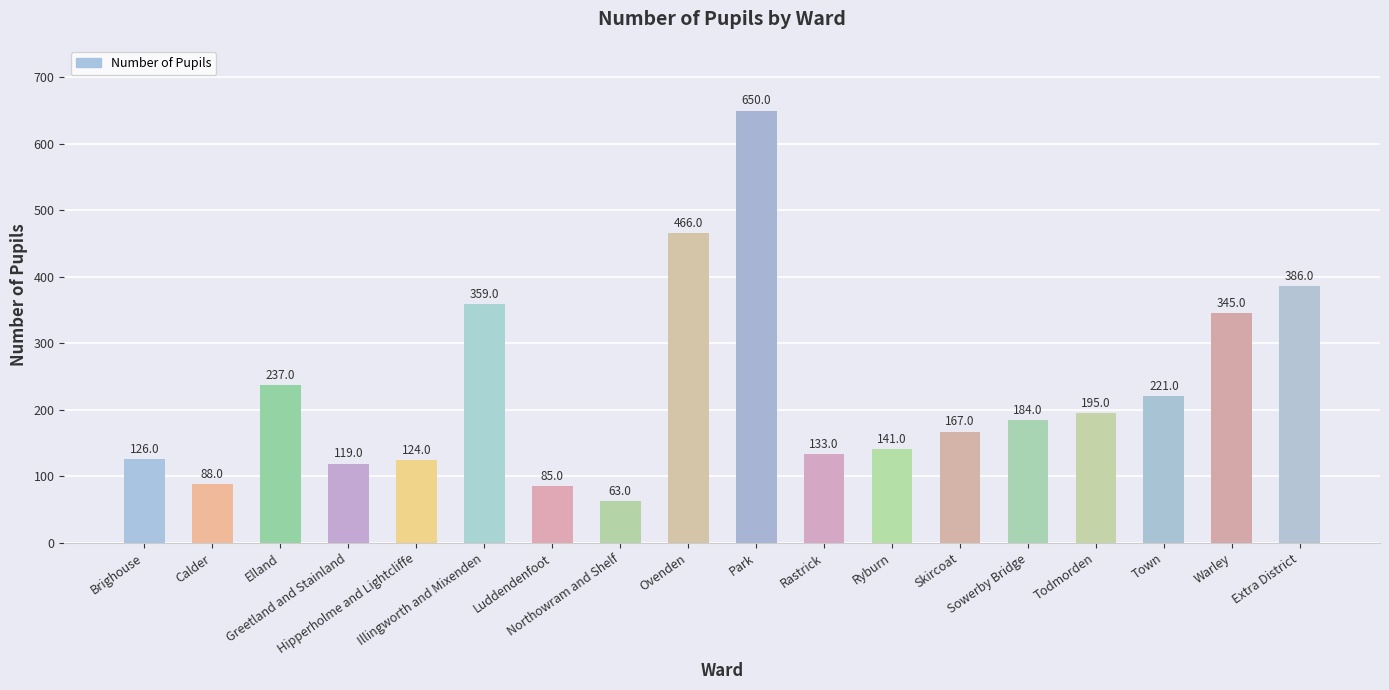

List the labels in order of value, largest first.

Park, Ovenden, Extra District, Illingworth and Mixenden, Warley, Elland, Town, Todmorden, Sowerby Bridge, Skircoat, Ryburn, Rastrick, Brighouse, Hipperholme and Lightcliffe, Greetland and Stainland, Calder, Luddendenfoot, Northowram and Shelf